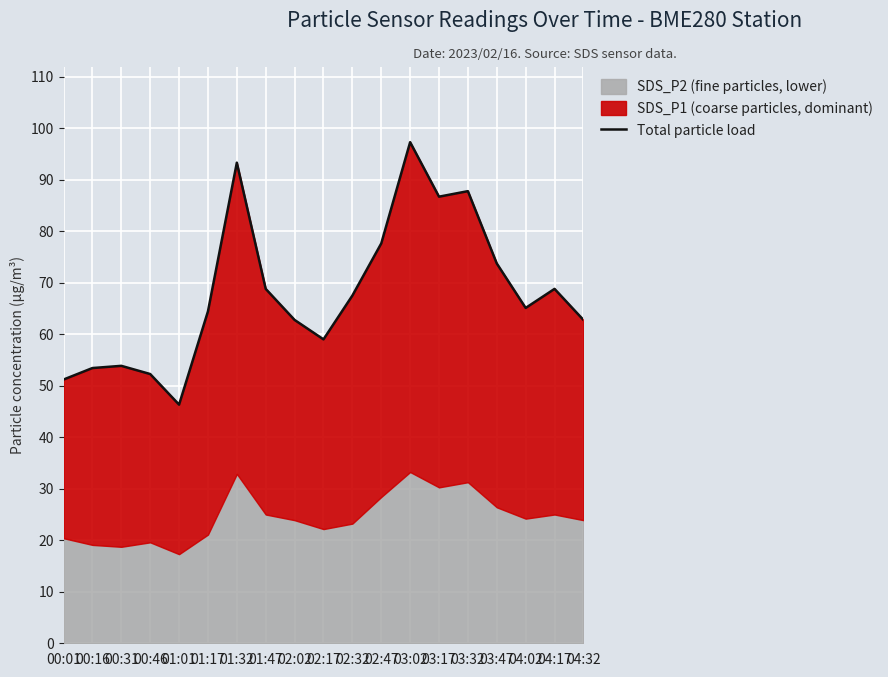

Reading left to right, transcribe all the data shown in this chart.

51.2	53.4	53.9	52.3	46.3	64.4	93.3	68.8	62.8	59.0	67.5	77.6	97.3	86.7	87.8	73.7	65.1	68.8	62.8